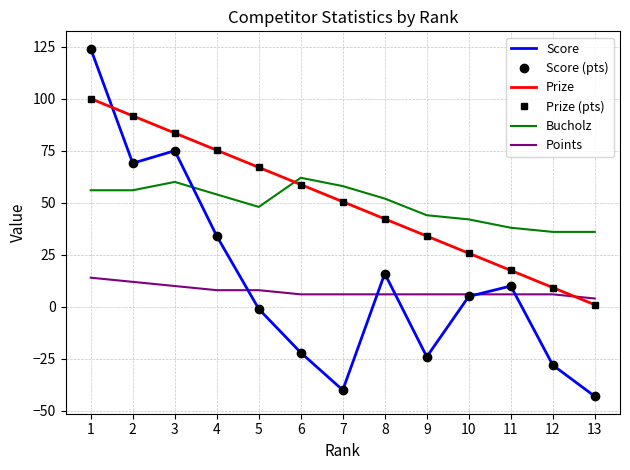

What is the difference between the second highest and minimum values in the Score series?

118.0